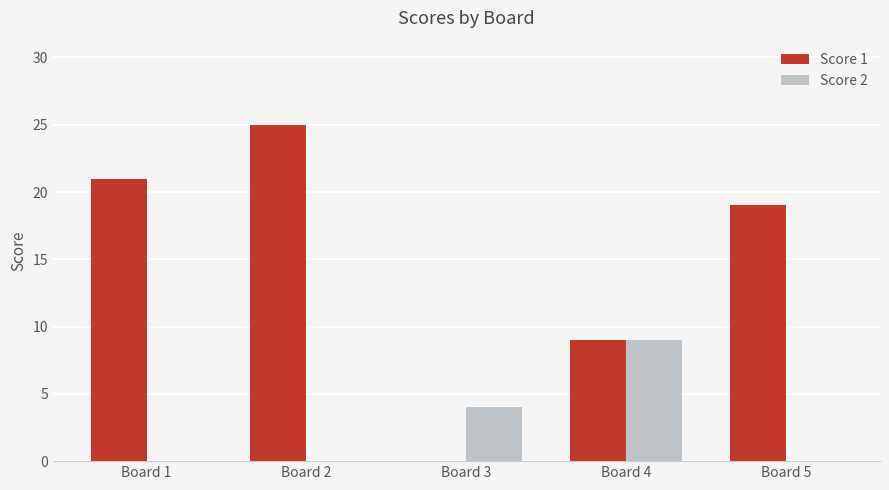

At which category is the sum across all series the highest?

Board 2